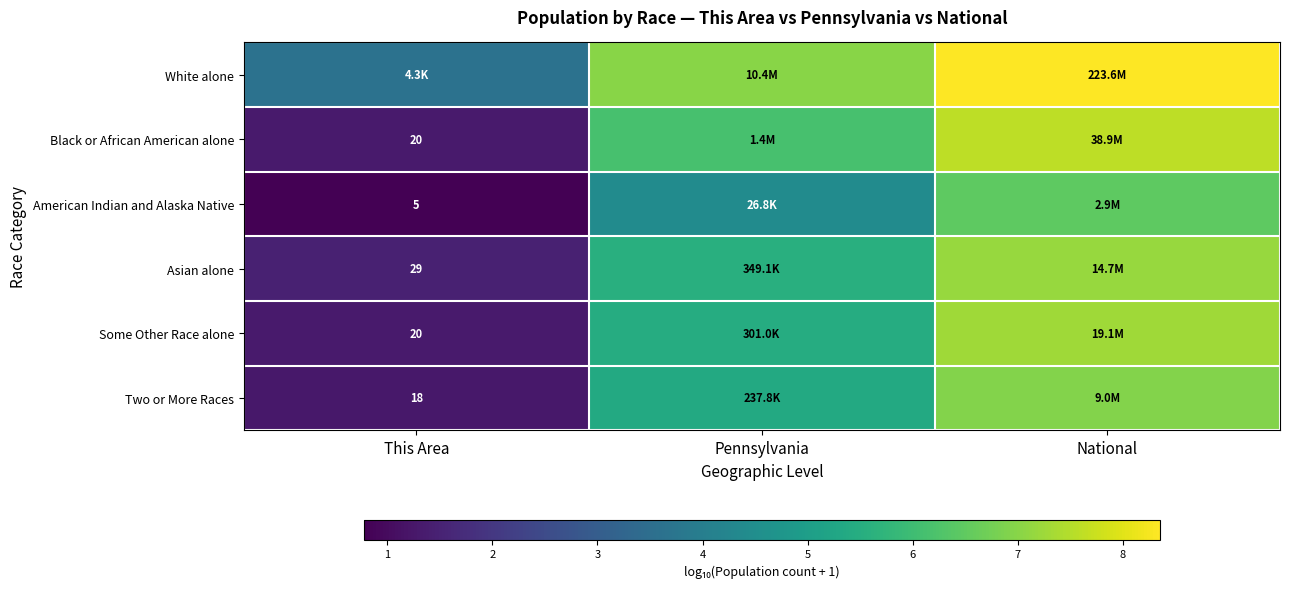

Which series has the widest spread of values?

Black or African American alone